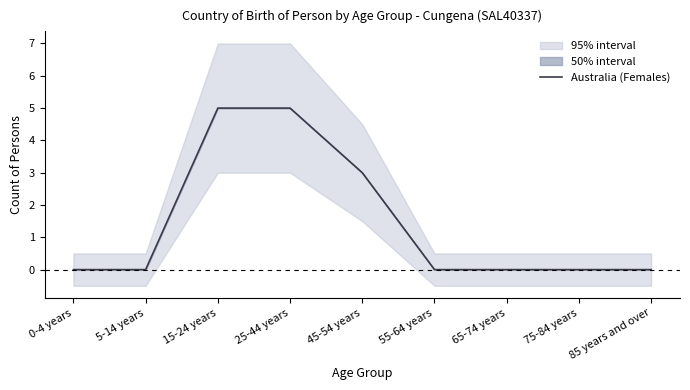

Does the chart have visible grid lines?

No